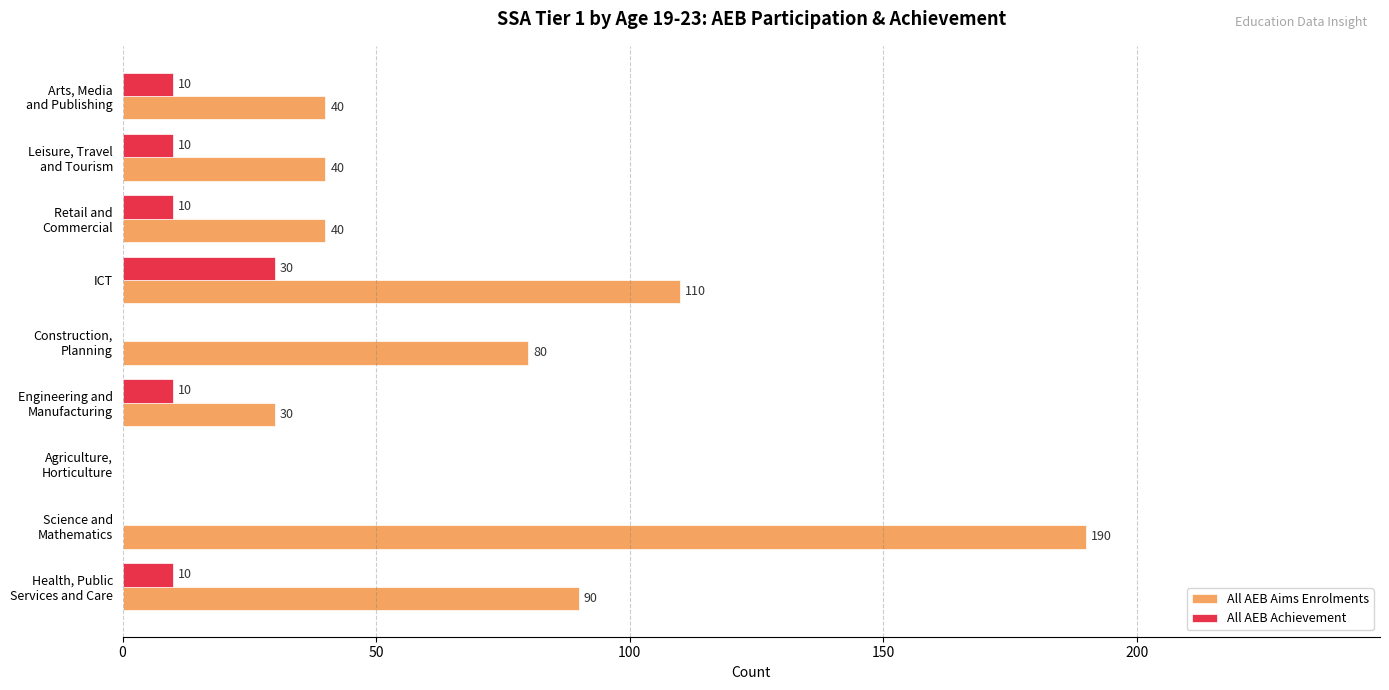

What are all the series names shown in the legend?

All AEB Aims Enrolments, All AEB Achievement